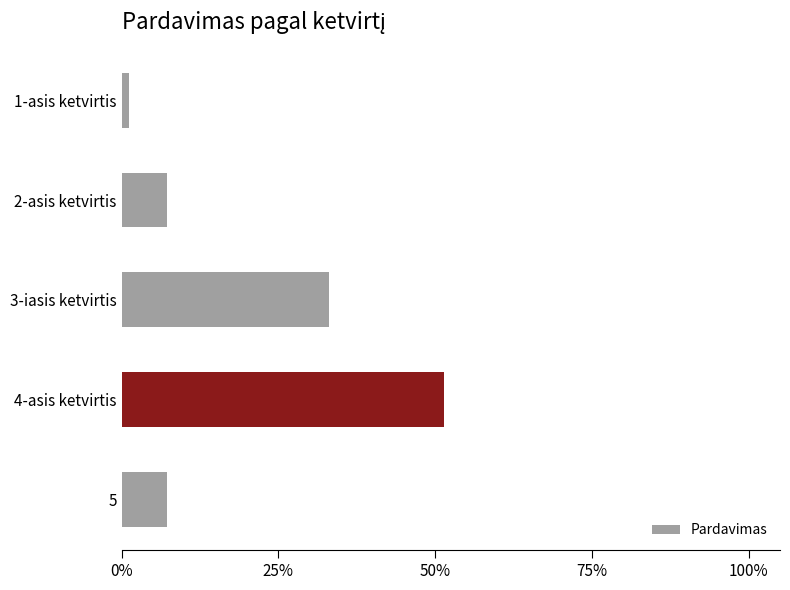

Are the bars horizontal?

Yes